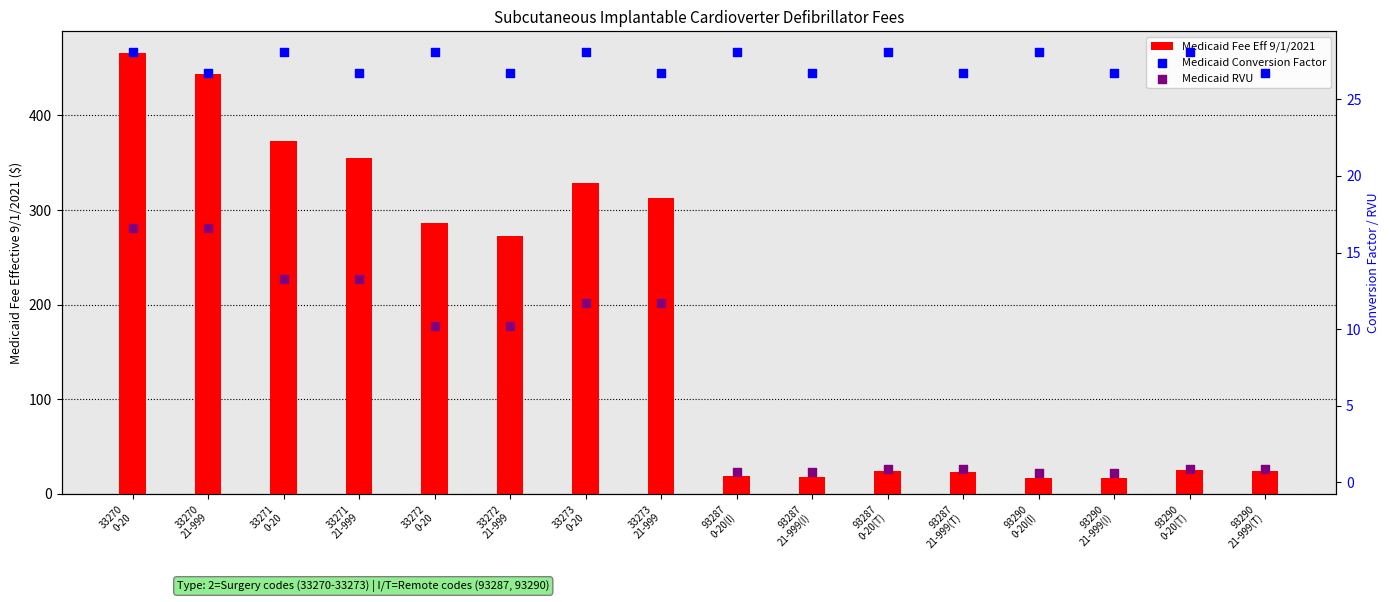

Which series has the widest spread of Y values?

Medicaid Fee Eff 9/1/2021